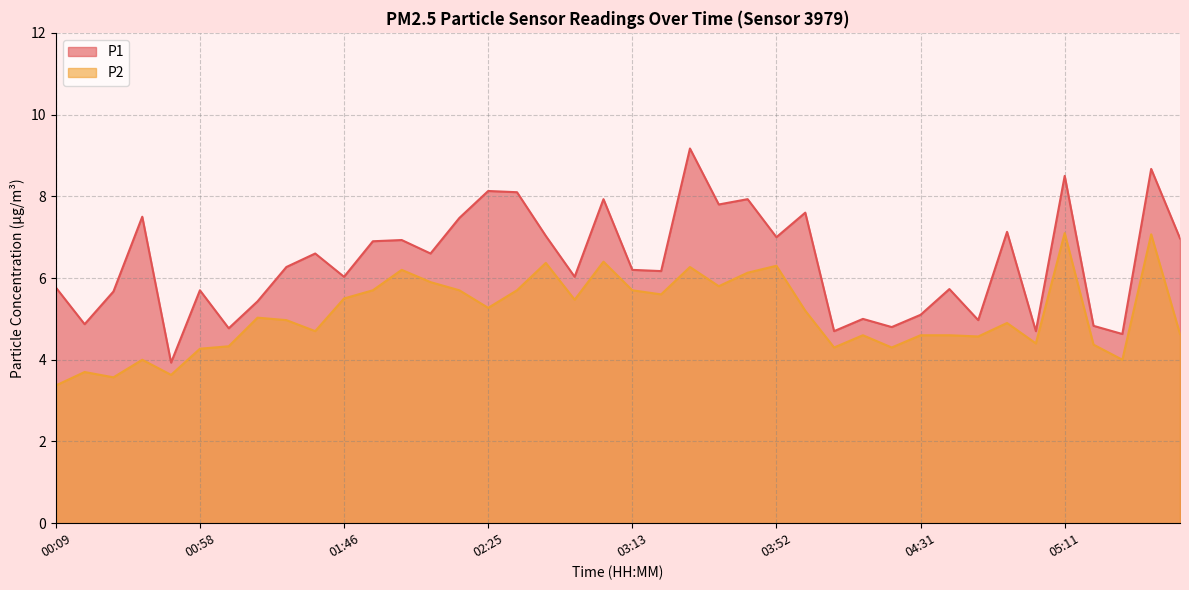

At which label does P1 reach its minimum?

00:50